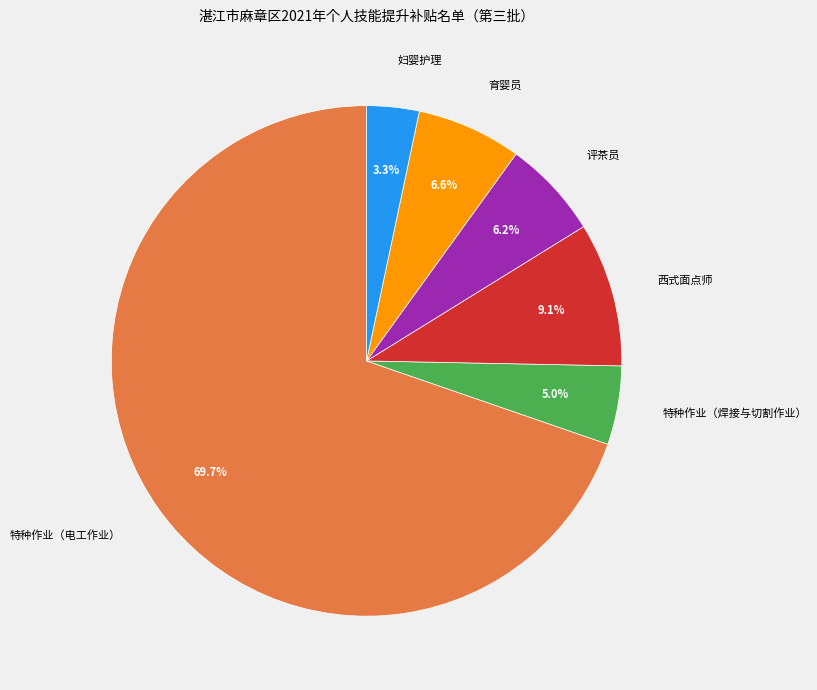

What percentage is the 西式面点师 slice, to the nearest percent?

9%